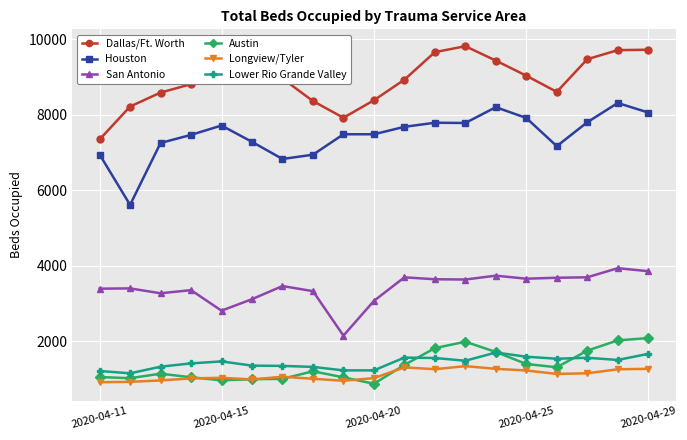

True or false: Lower Rio Grande Valley has more than 1 points higher than both neighbors.

True